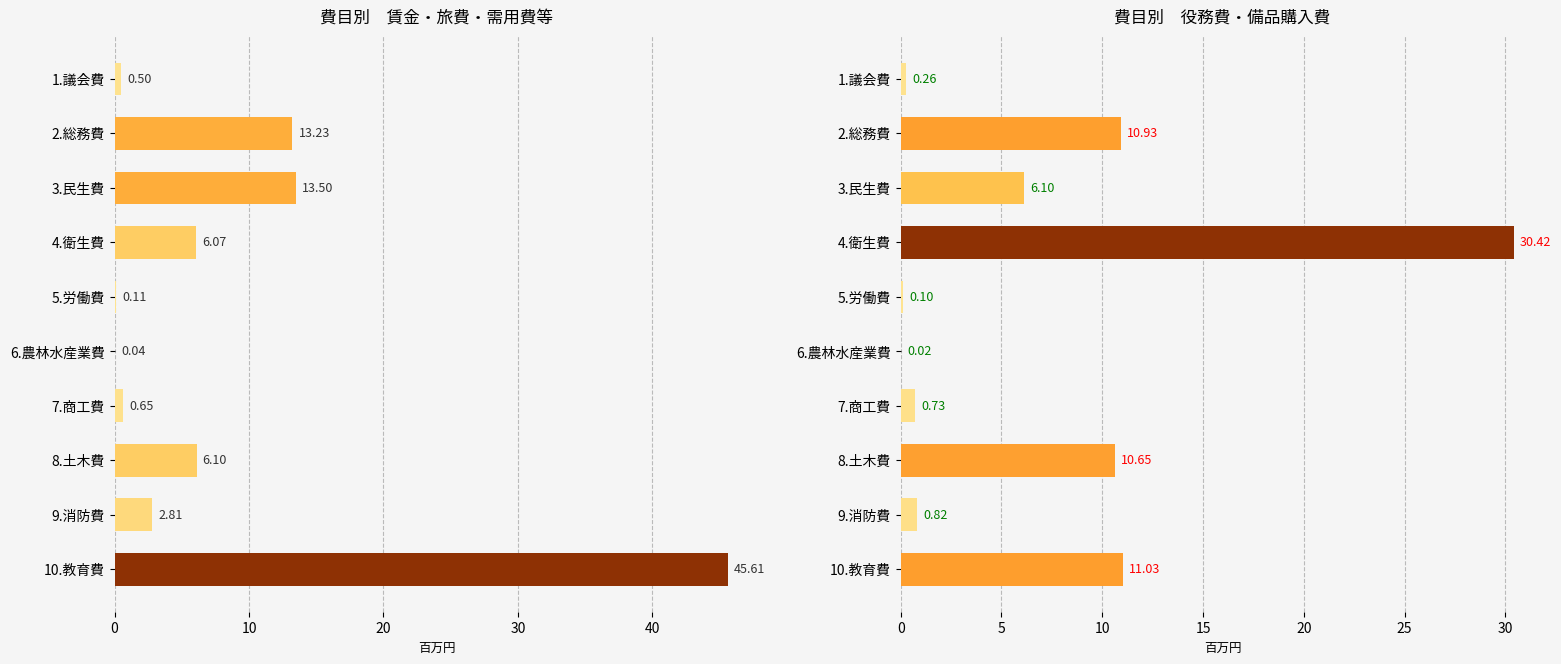

What is the value of the 役務費+備品購入費 bar at the 8th from the left?

10.6